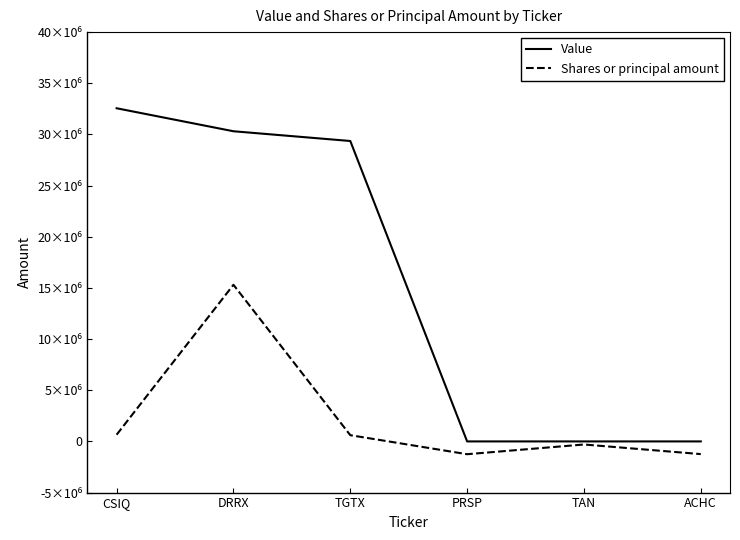

What is the sum of the Shares or principal amount values at TGTX and PRSP?

-640872